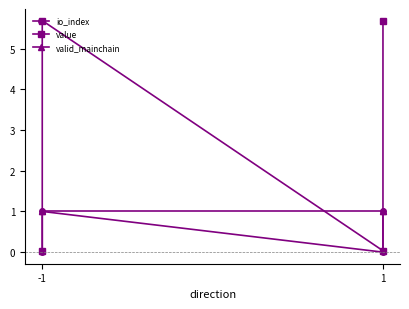

True or false: io_index and value intersect in this chart.

False